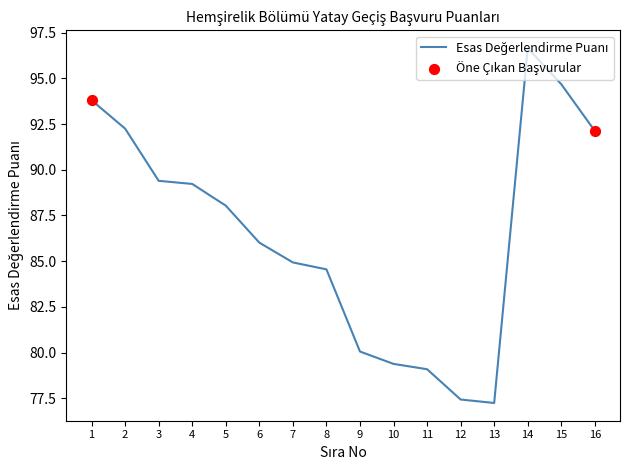

Approximately how many times larger is the value at 5 compared to 6?

1.0